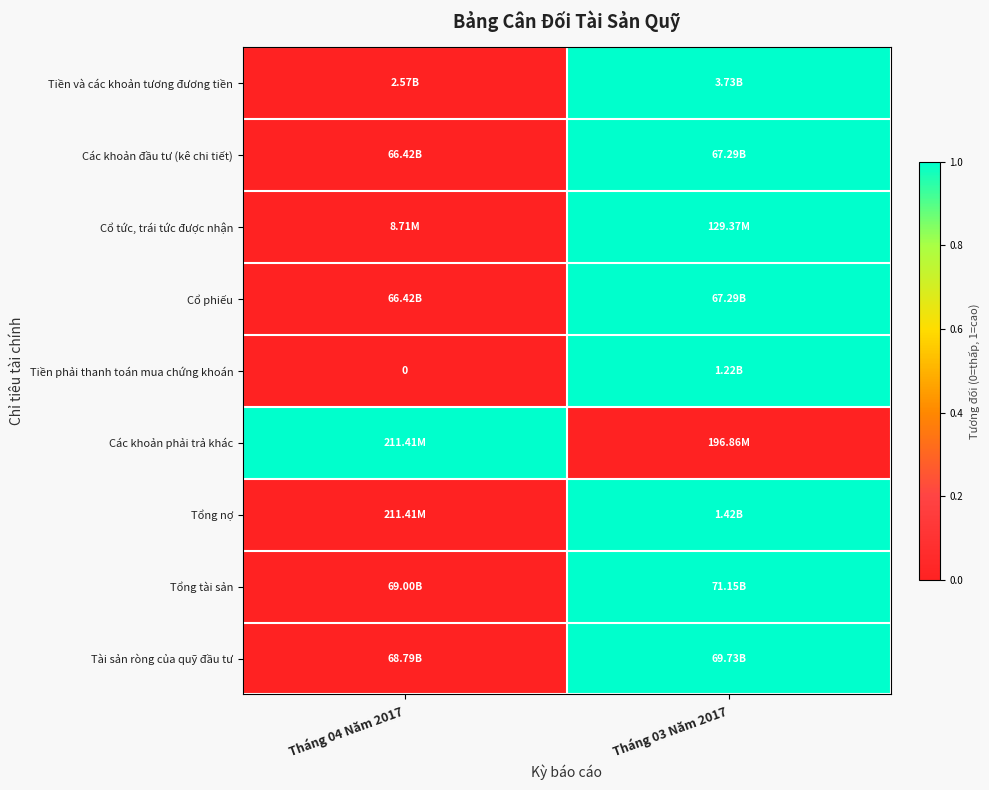

At Tháng 04 Năm 2017, list the series in order from smallest to largest.

Tiền và các khoản tương đương tiền, Các khoản đầu tư (kê chi tiết), Cổ tức, trái tức được nhận, Cổ phiếu, Tiền phải thanh toán mua chứng khoán, Tổng nợ, Tổng tài sản, Tài sản ròng của quỹ đầu tư, Các khoản phải trả khác